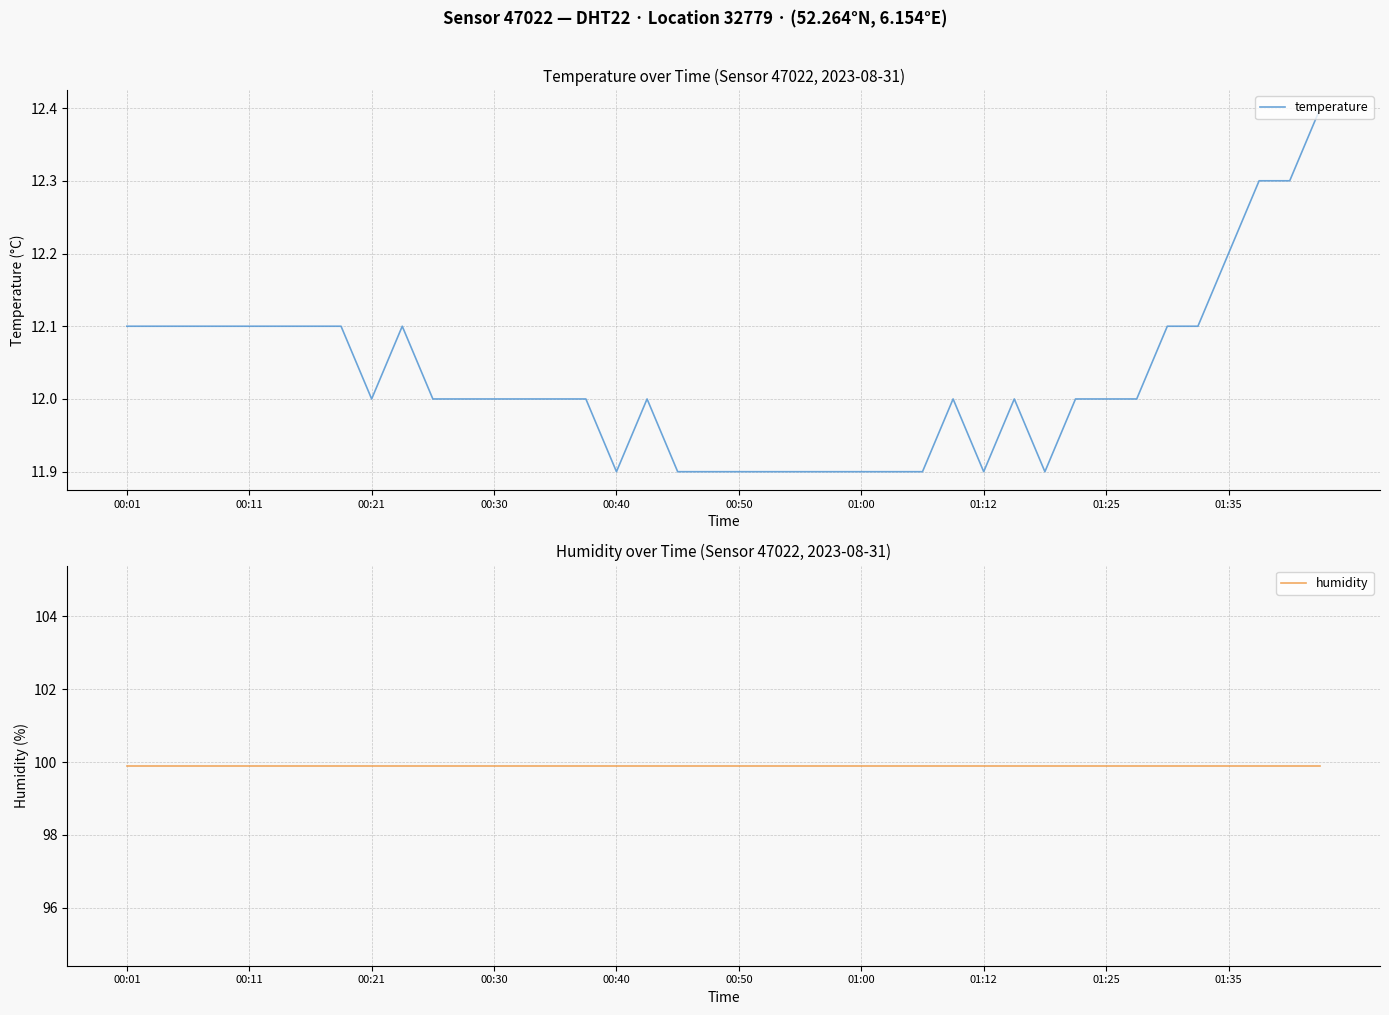

What is the total value across all series at 18?

111.8